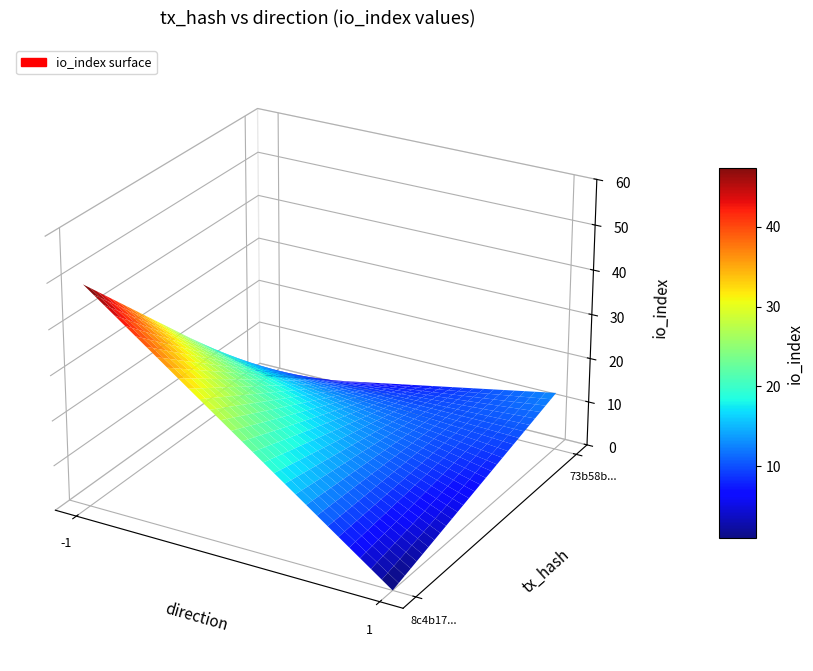

At how many categories does at least one series exceed 25?

1